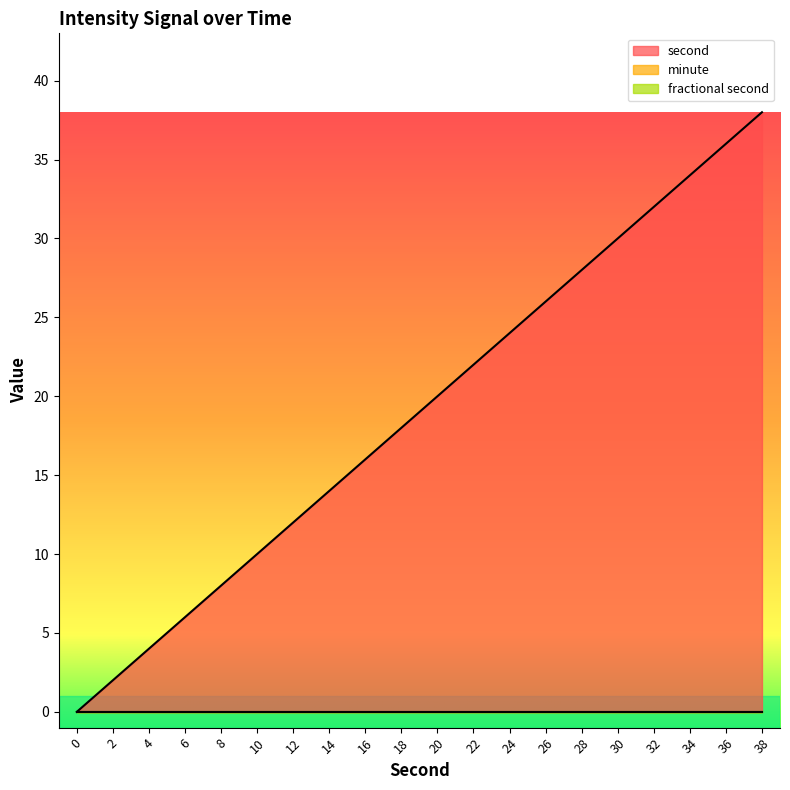

Is it true that second equals 18 at 18?

True